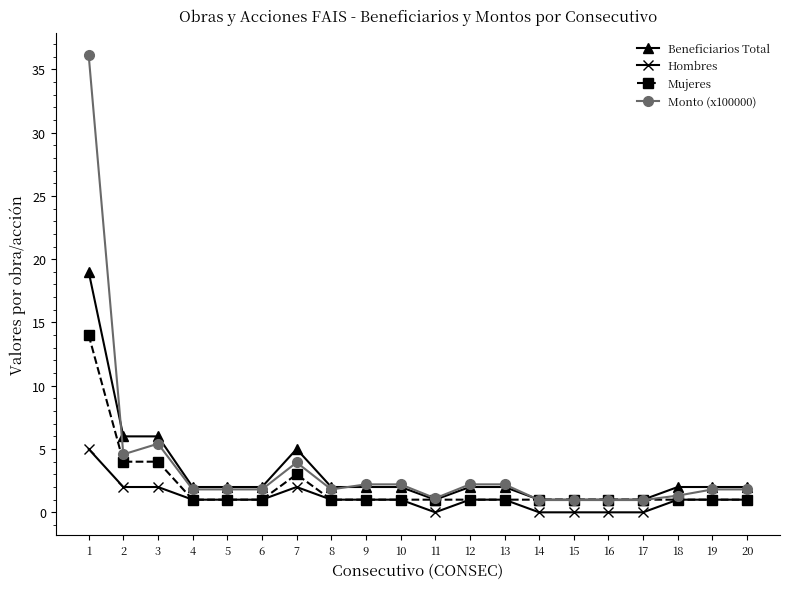

Which series has the widest spread of values?

Monto (x100000)